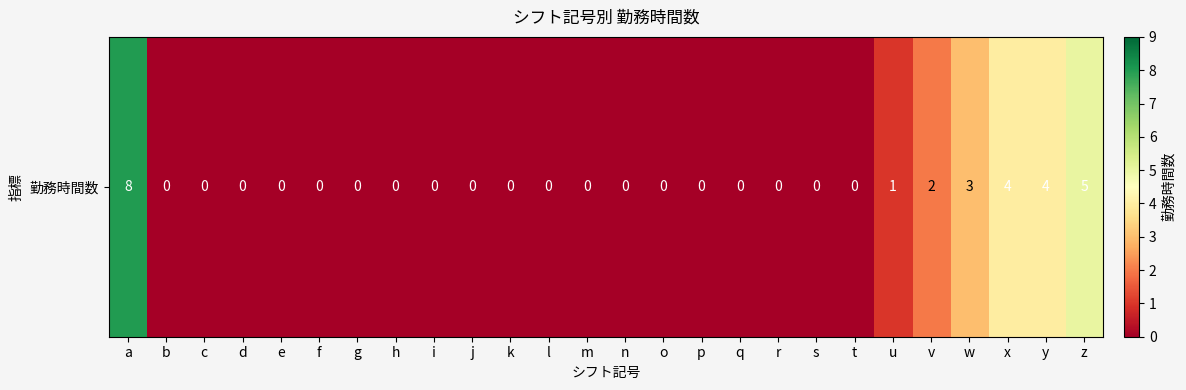

True or false: the data shows 0 at t.

True